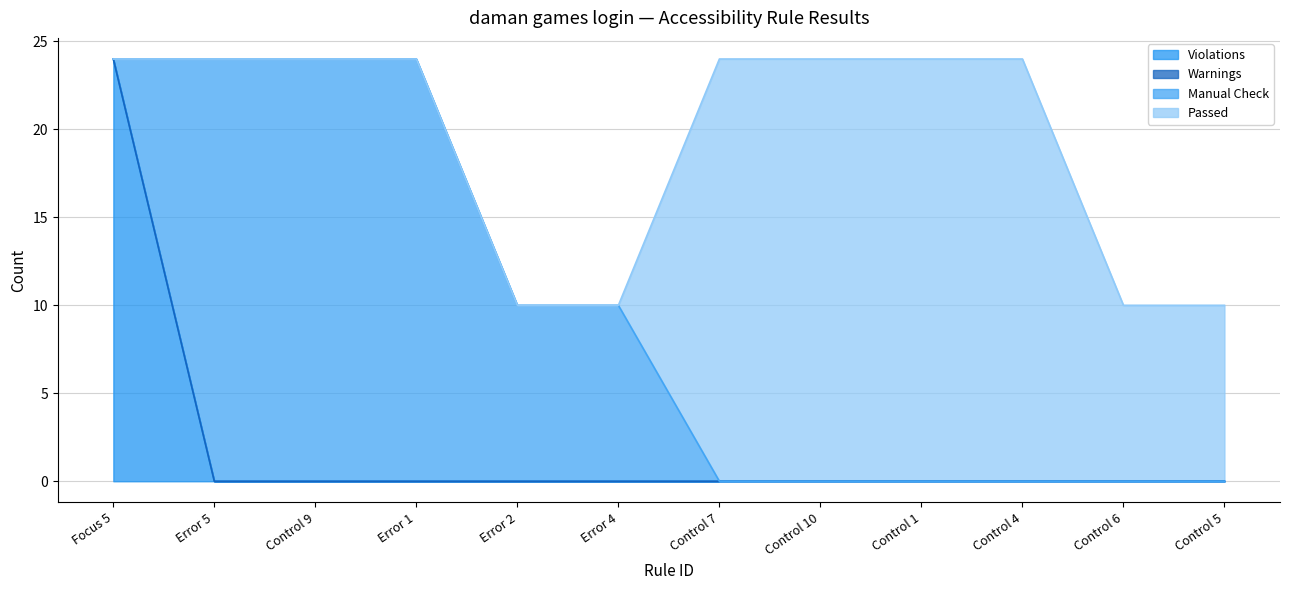

True or false: Warnings and Manual Check intersect in this chart.

False